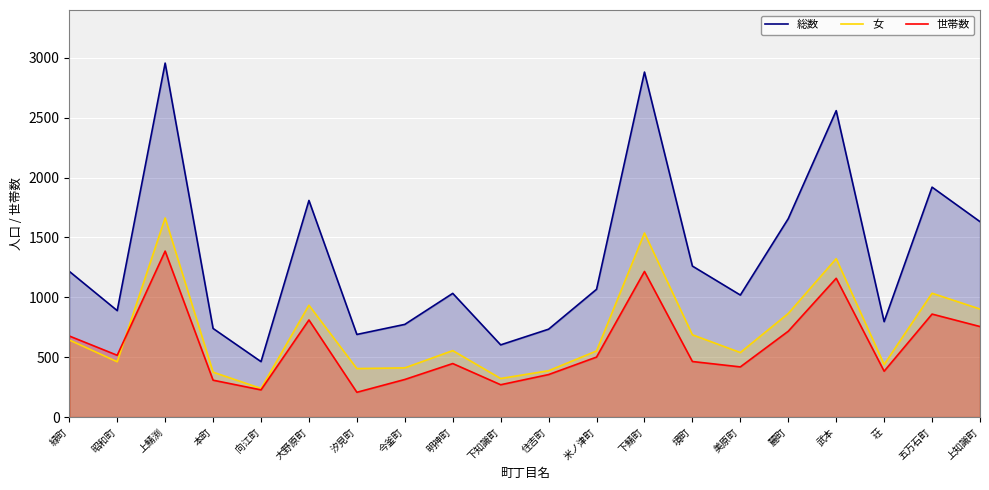

True or false: 総数 and 世帯数 intersect in this chart.

False